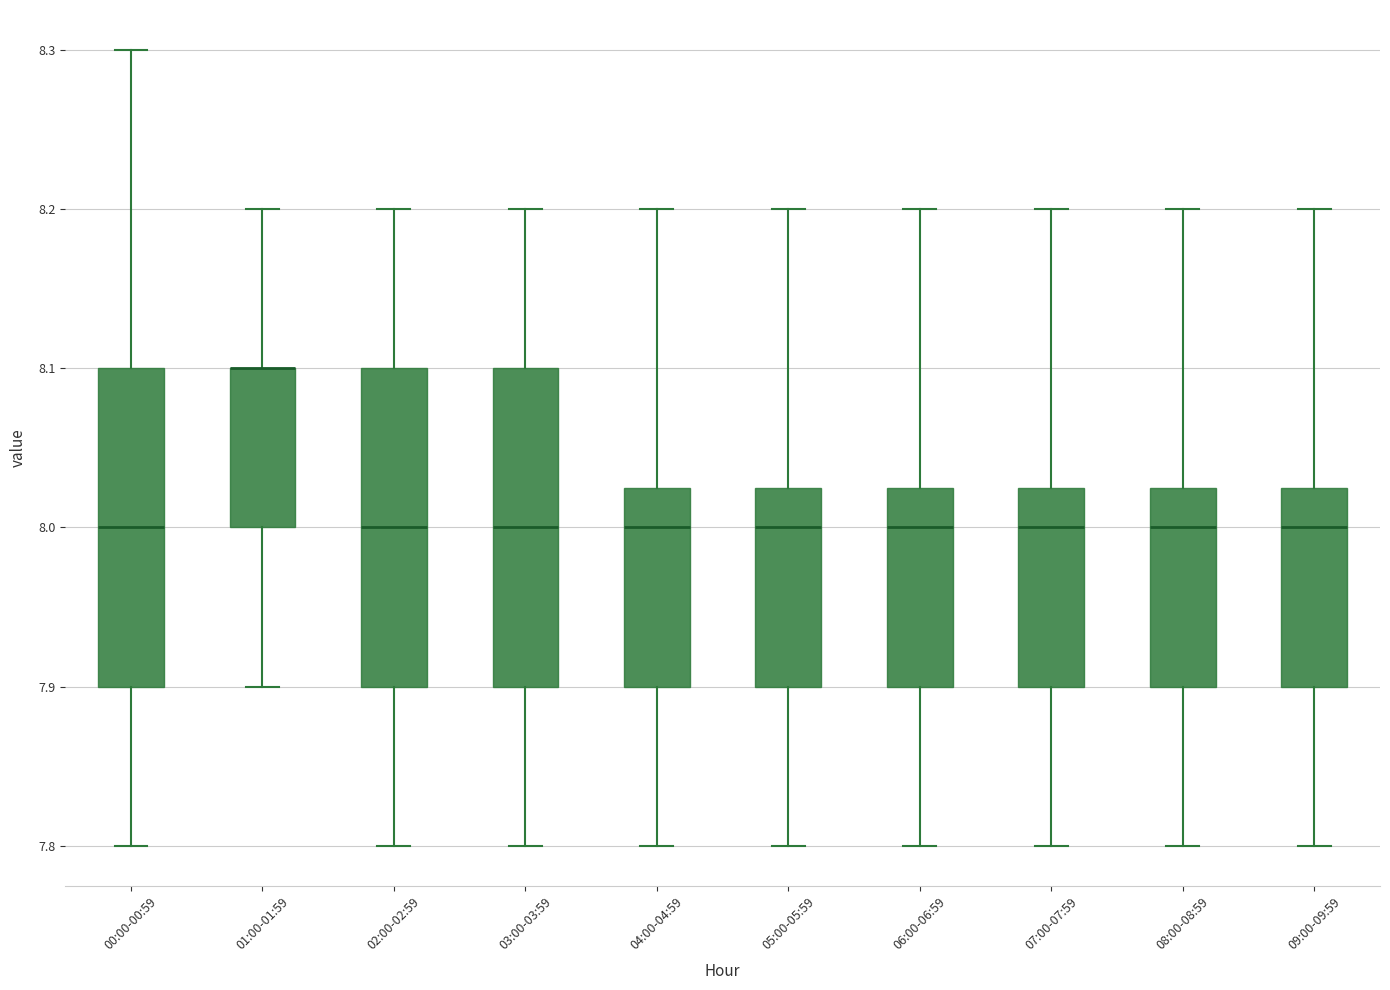

Where is the upper edge of the box for 06:00-06:59 on the y-axis? The values are not printed on the chart, so give them approximately, as read against the axis.

8.03